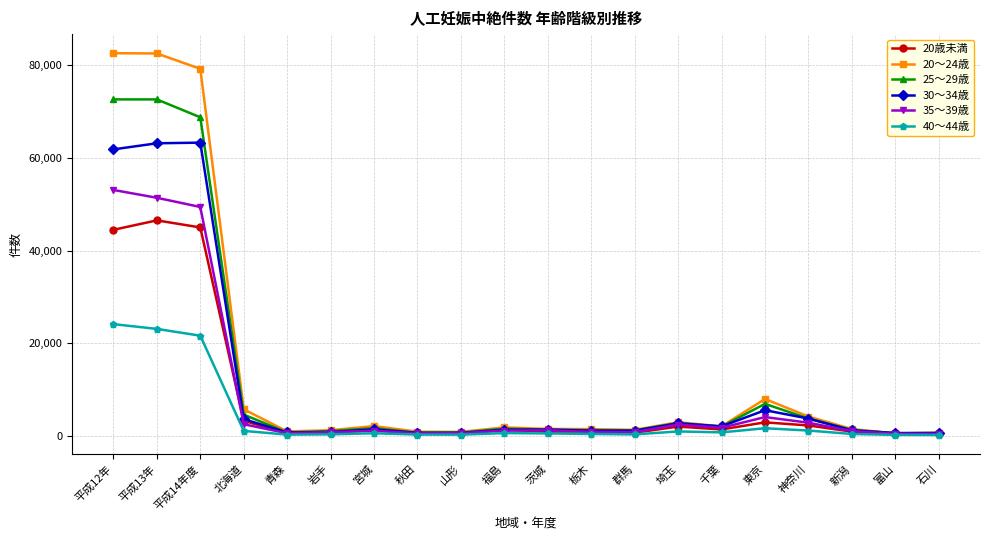

What value does the 20～24歳 series have at 平成13年, to the nearest 50?

82550